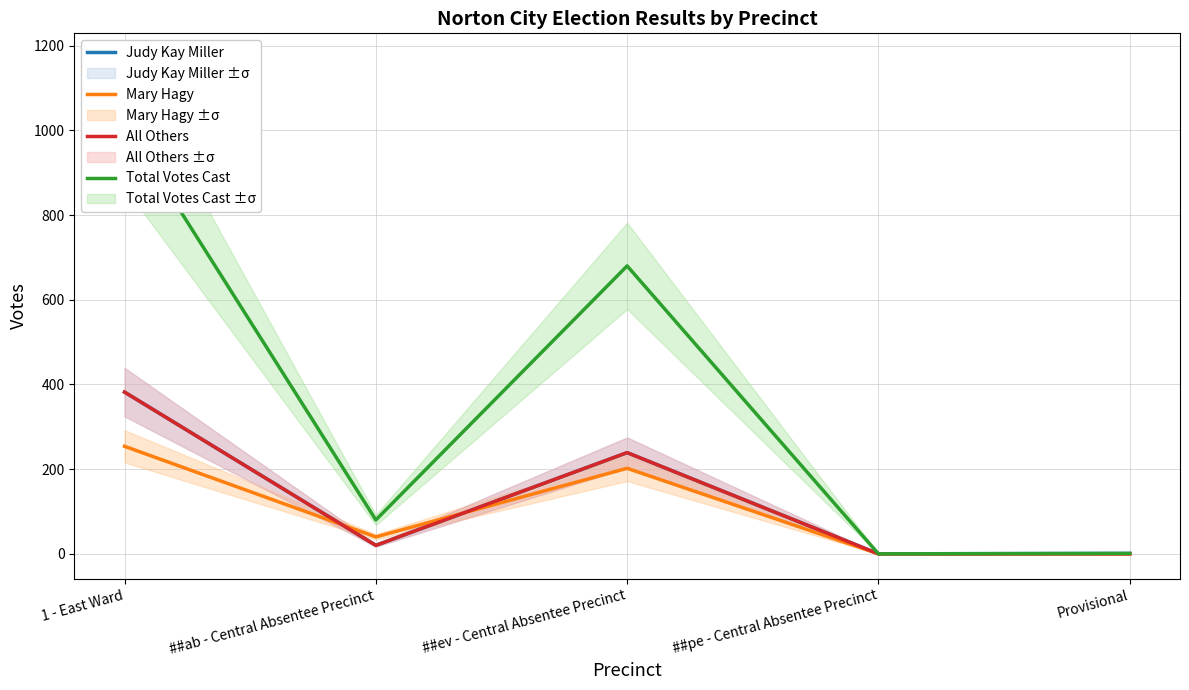

How many positive values does the Judy Kay Miller series have?

4